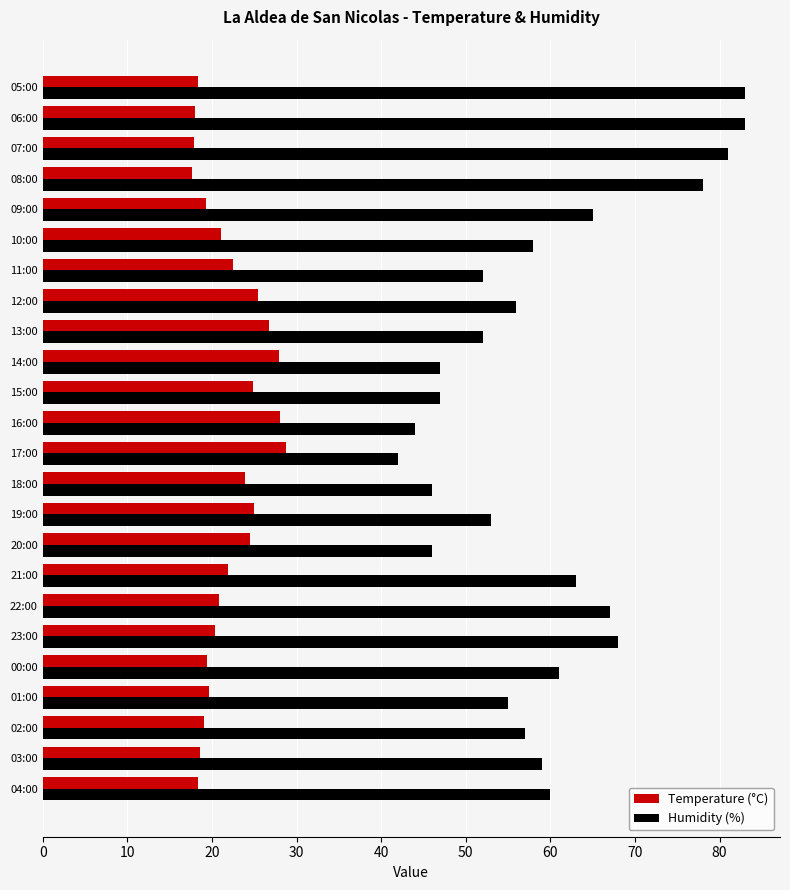

Rank the series at 20:00 from lowest to highest value.

Temperature (°C), Humidity (%)